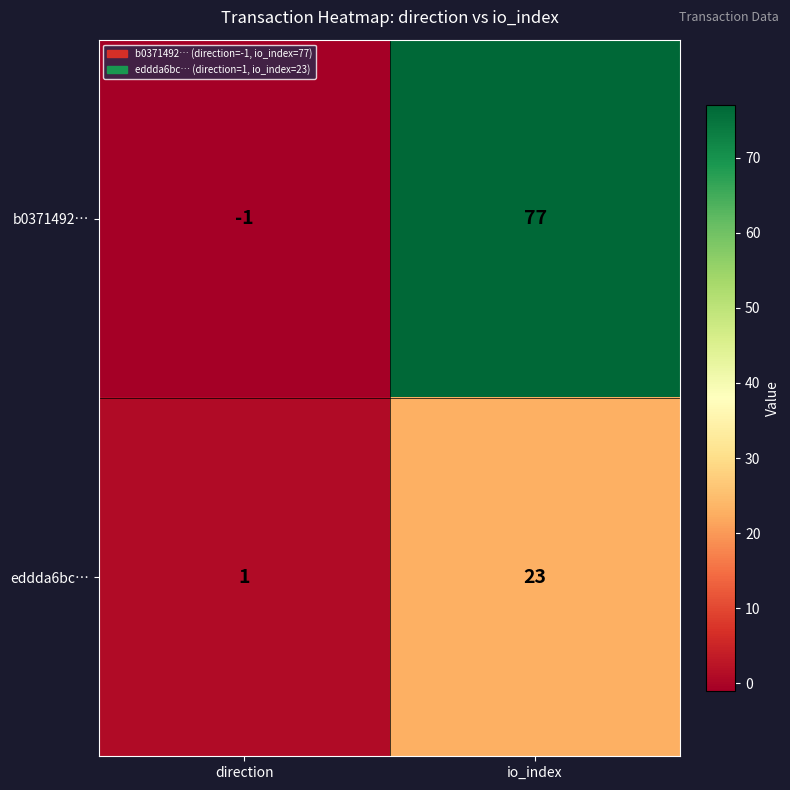

At which label is eddda6bc… closest to 12?

direction